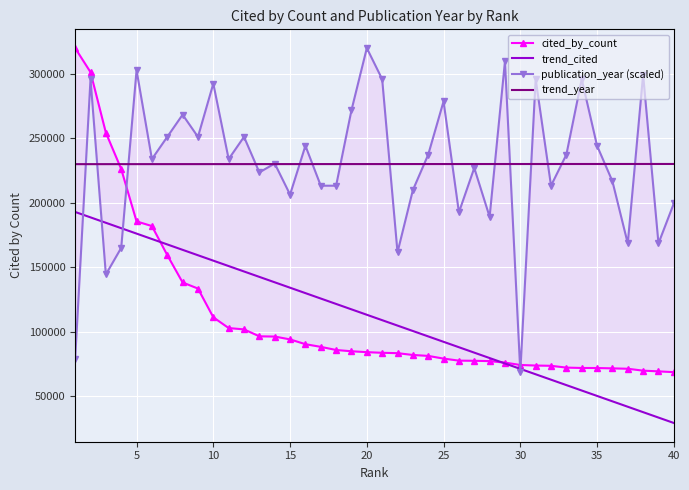

What is the value of the trend_cited point at the 13th from the left?

142563.1